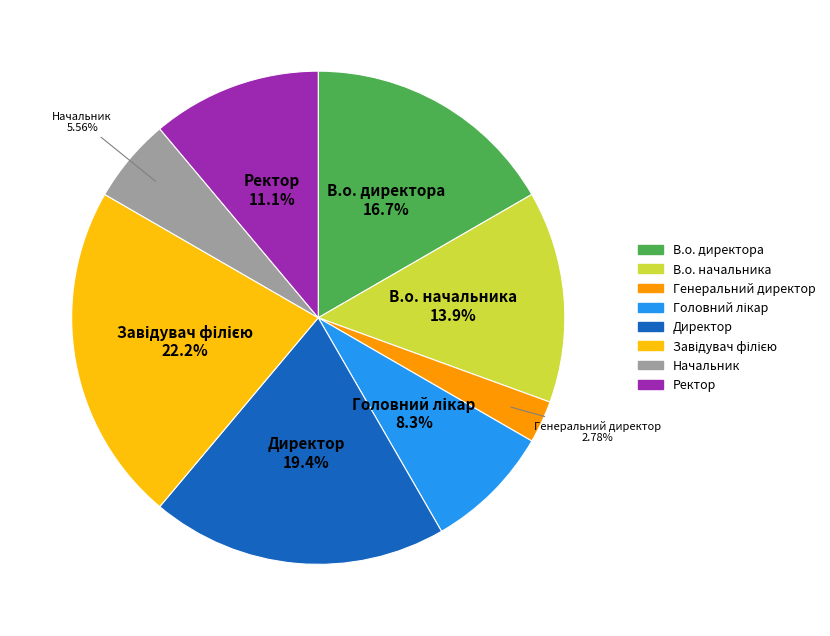

What is the ratio of the value at Директор to the value at Генеральний директор?

7.0